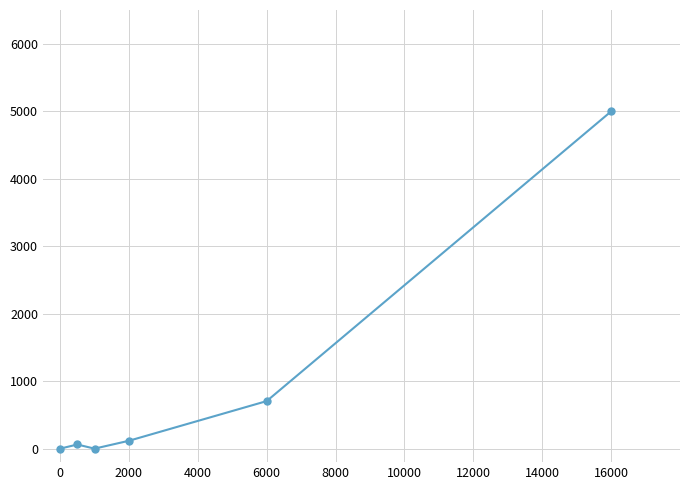

Reading left to right, list all the values displayed in this chart.

0.0	61.4	0.0	116.9	704.7	4997.4